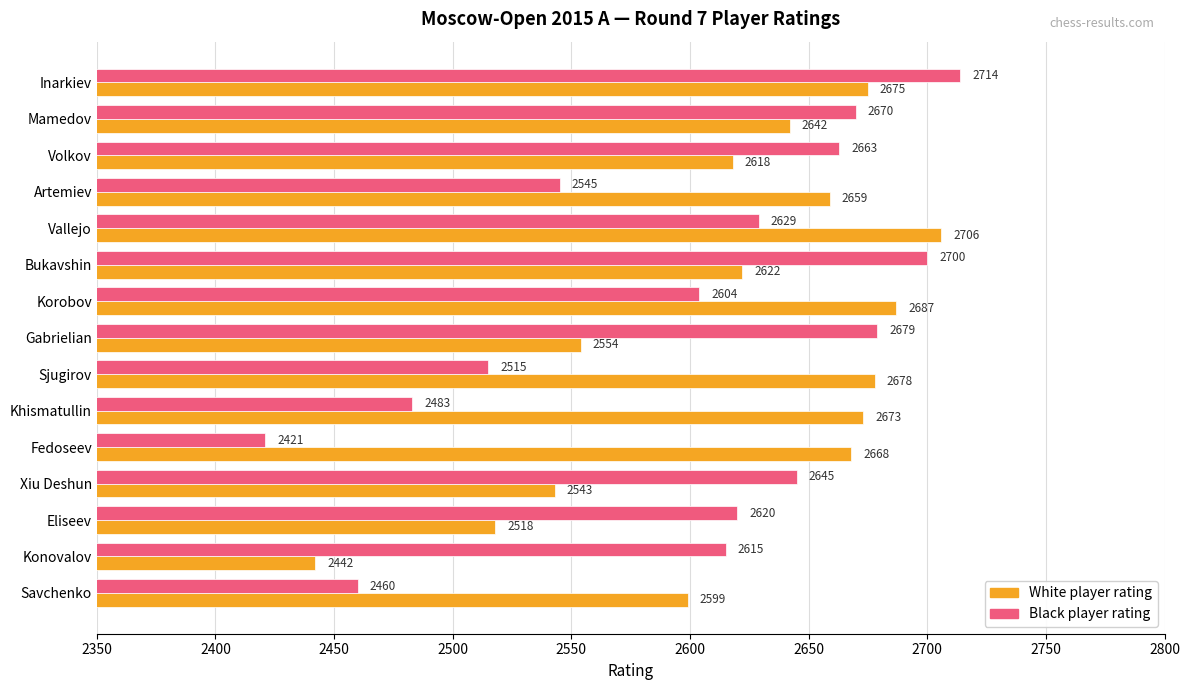

What is the spread (max minus min) of values at Gabrielian?

125